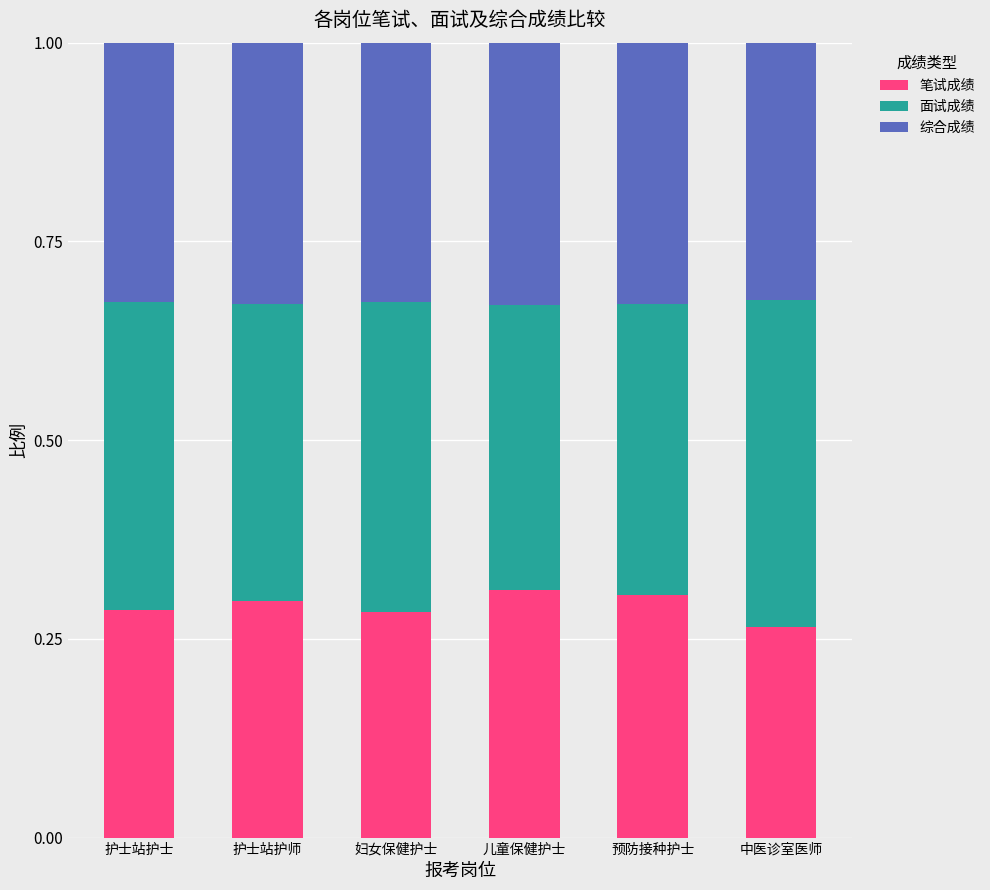

What is the sum of the 笔试成绩 values at 妇女保健护士 and 预防接种护士?

0.6